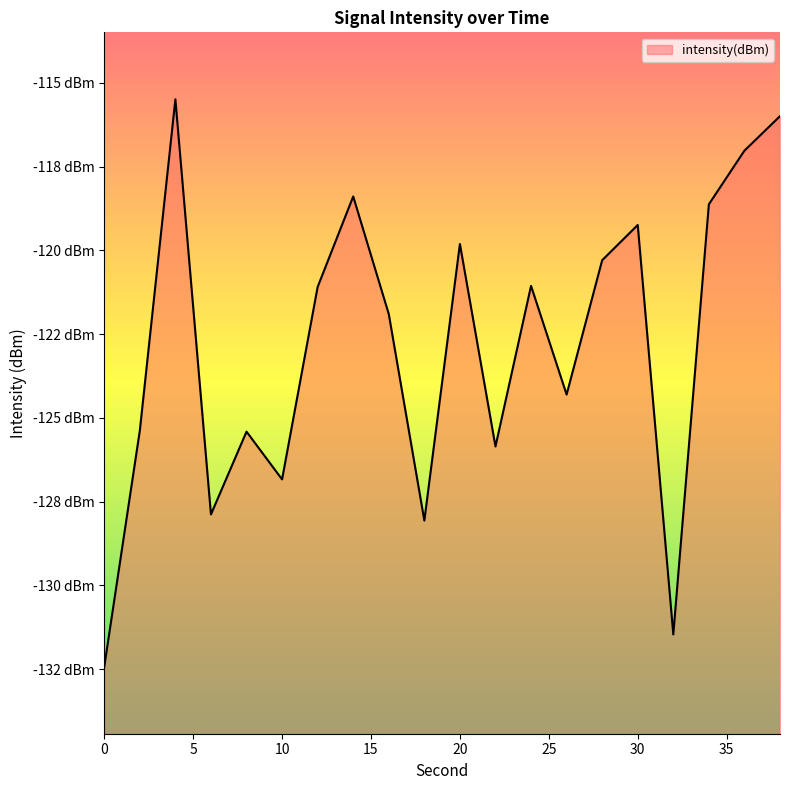

Reading left to right, extract all data points from this chart.

-132.4	-125.4	-115.5	-127.9	-125.4	-126.8	-121.1	-118.4	-121.9	-128.1	-119.8	-125.9	-121.1	-124.3	-120.3	-119.2	-131.5	-118.6	-117.0	-116.0